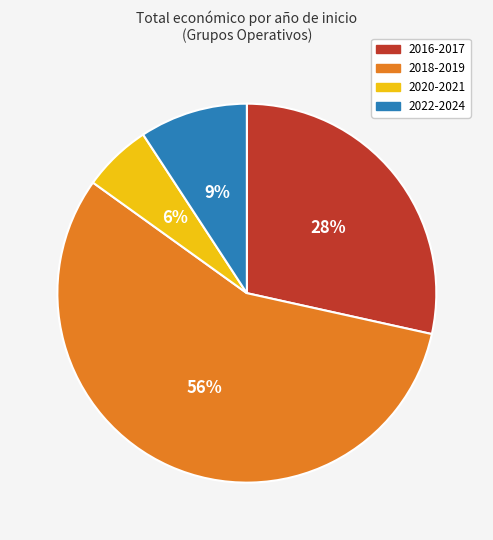

To the nearest percent, what is the difference between the largest and smallest slice percentages?

51%